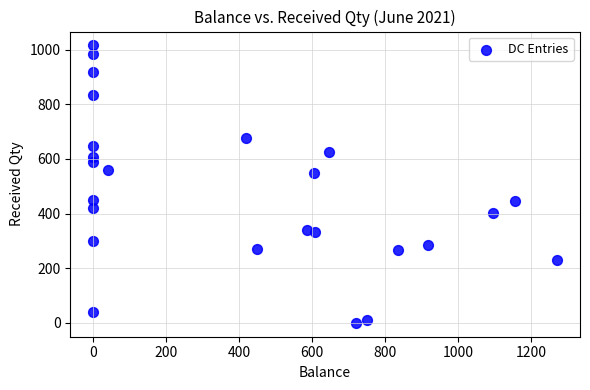

What is the range of X values (max minus min)?

1271